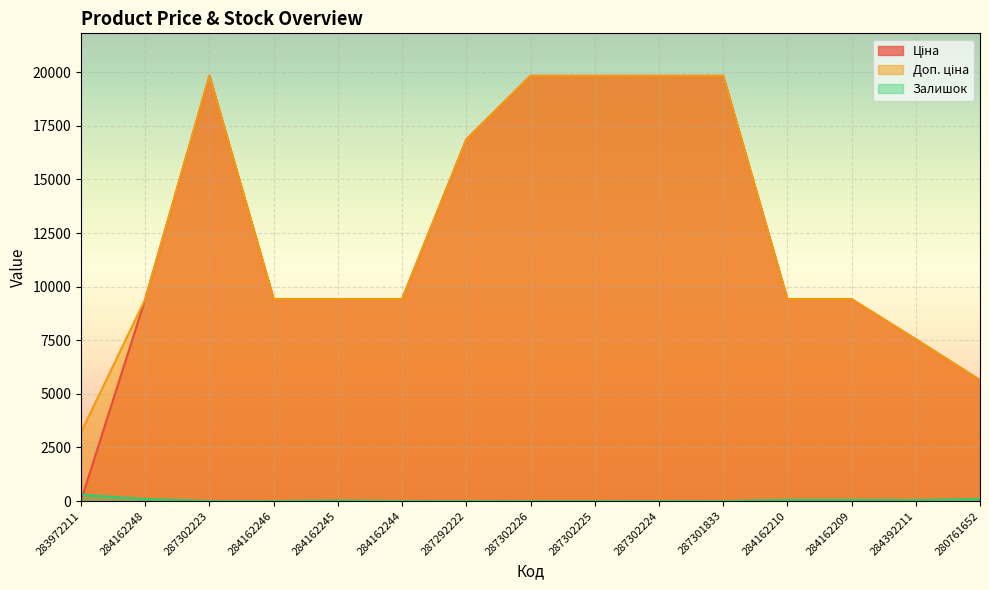

At which label does Залишок reach its peak?

283972211